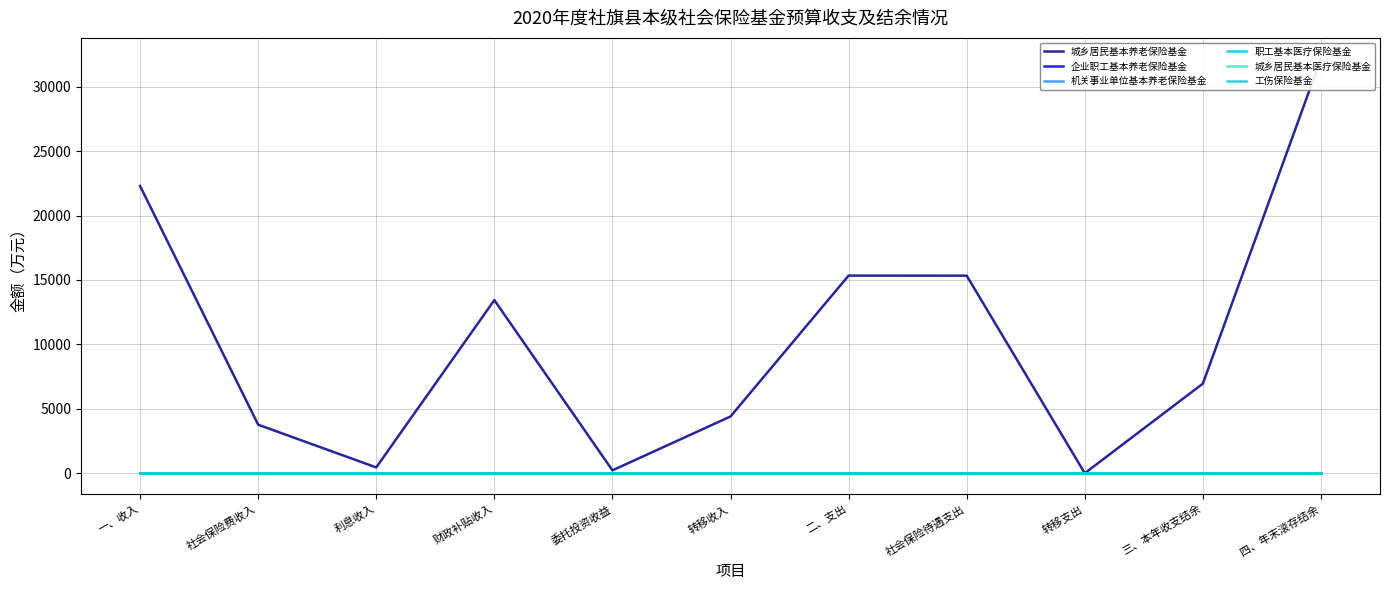

True or false: 企业职工基本养老保险基金 and 工伤保险基金 intersect in this chart.

False